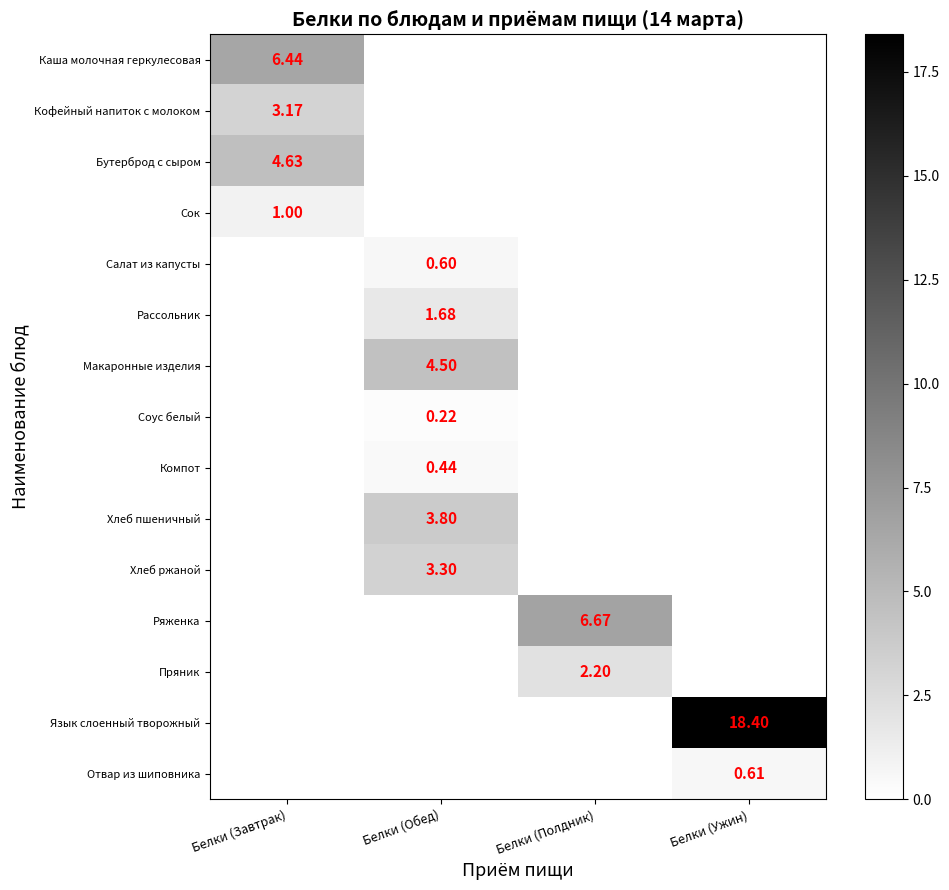

Which category has the highest value across all series?

Белки (Ужин)